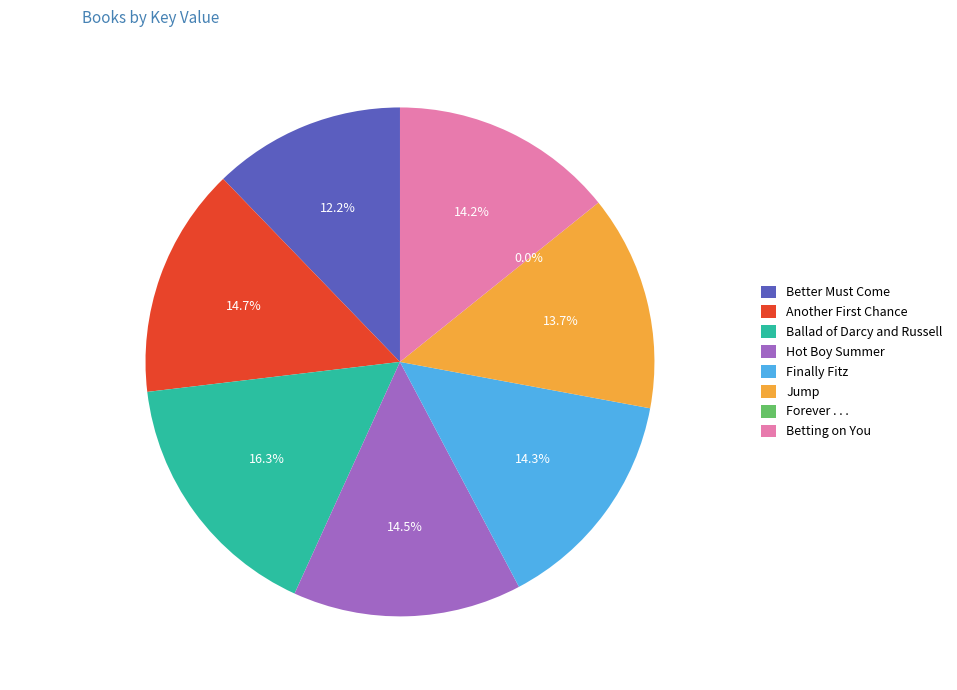

Is Better Must Come the majority of the pie?

No